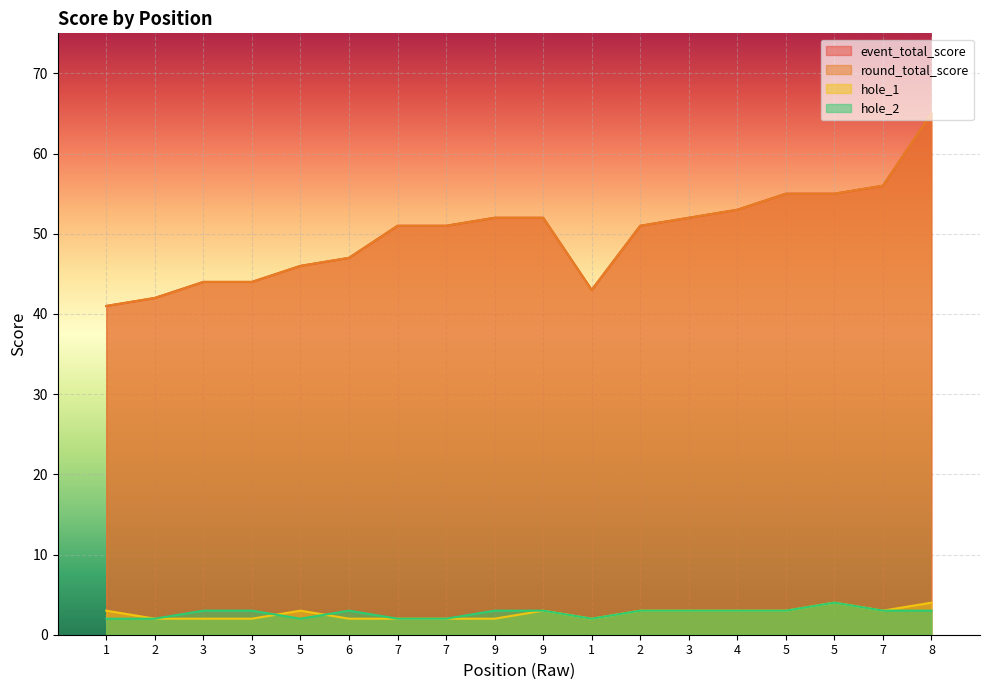

How many interior local peaks does the hole_1 series have?

3